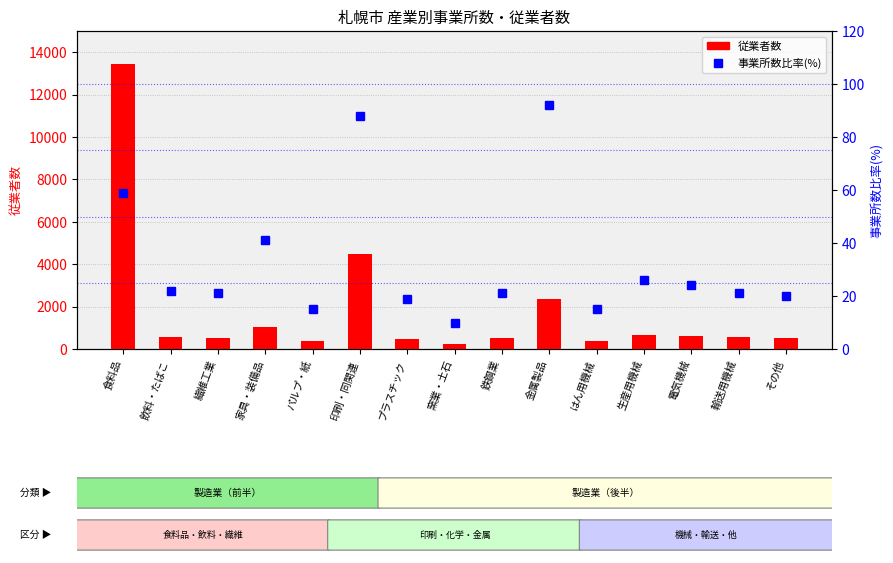

How many values in the 従業者数 series are below 552?

7